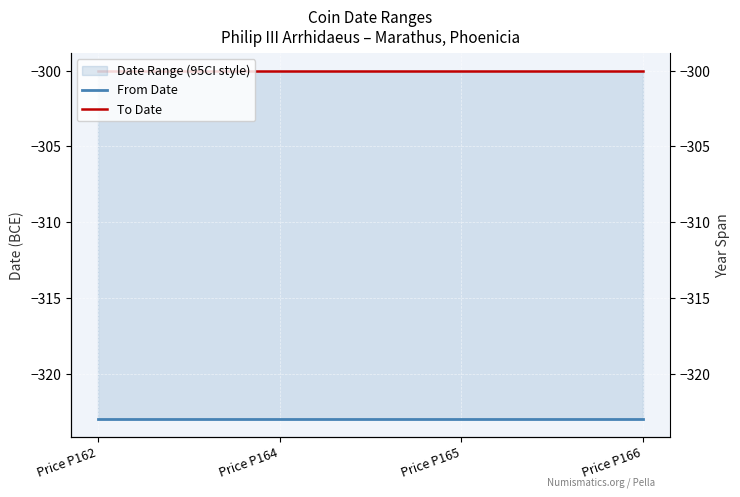

Reading left to right, extract all data points from this chart.

From Date: -323	-323	-323	-323
To Date: -300	-300	-300	-300